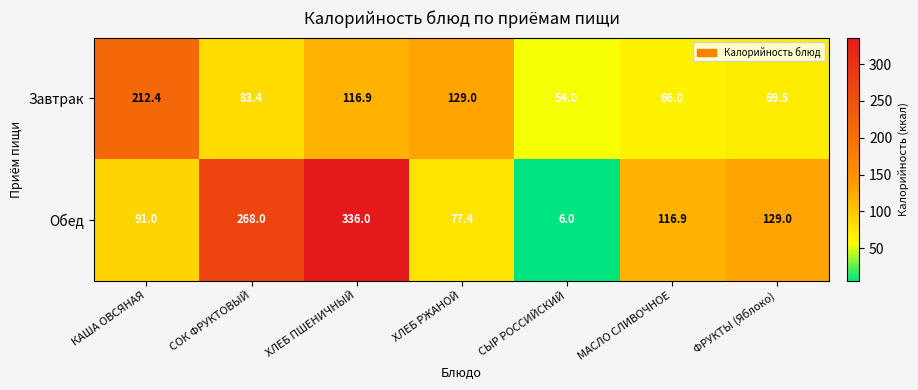

Which label corresponds to the largest value in the chart?

ХЛЕБ ПШЕНИЧНЫЙ